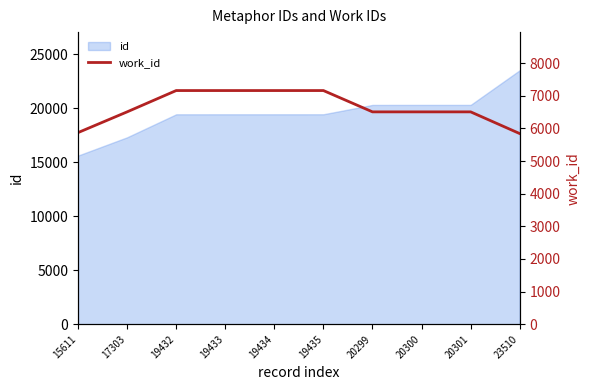

Count the values in the range 6506 to 7159.

8